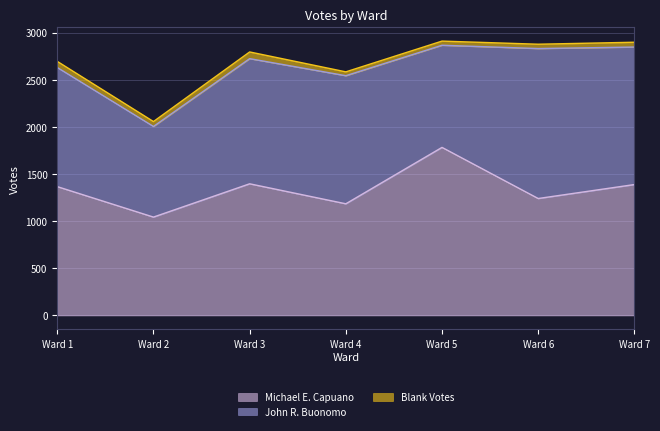

Which series has the largest total across all categories?

Michael E. Capuano